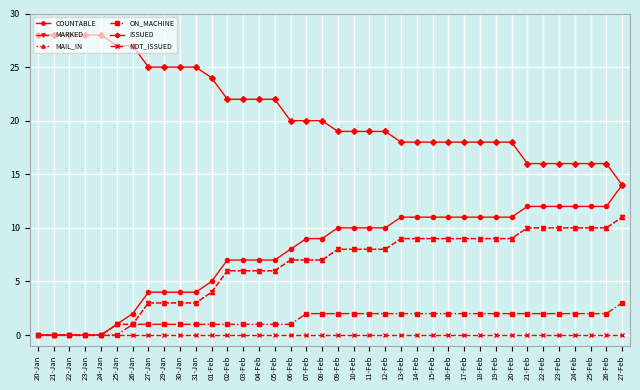

Which has a higher value, 07-Feb or 01-Feb?

07-Feb